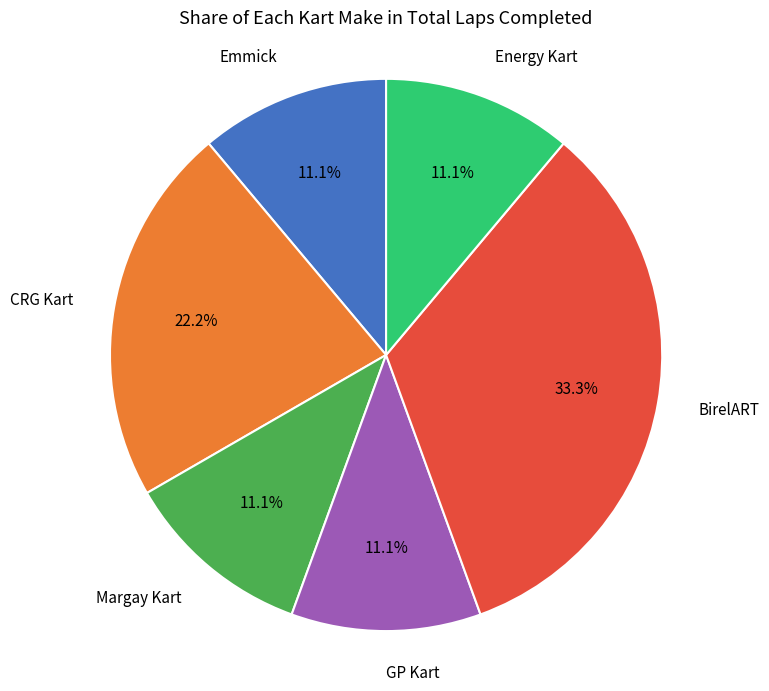

How many slices are in this pie chart?

6